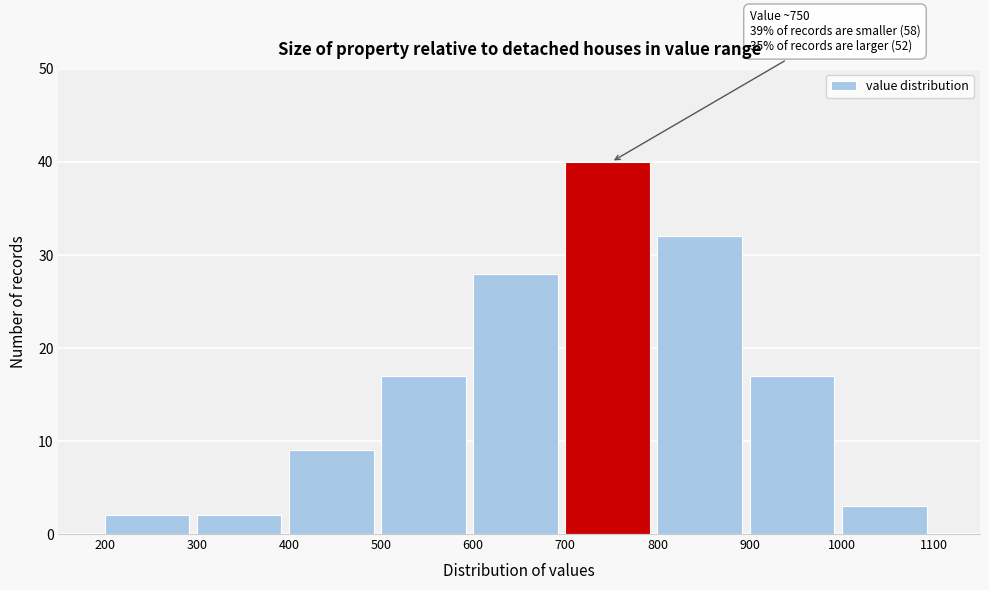

Which range on the x-axis has the tallest bar?

700 to 800